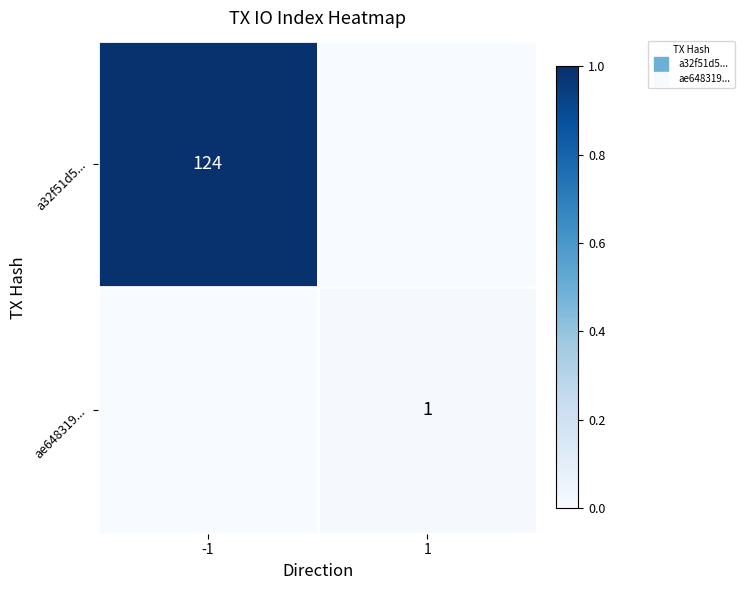

Which category has the lowest value across all series?

1